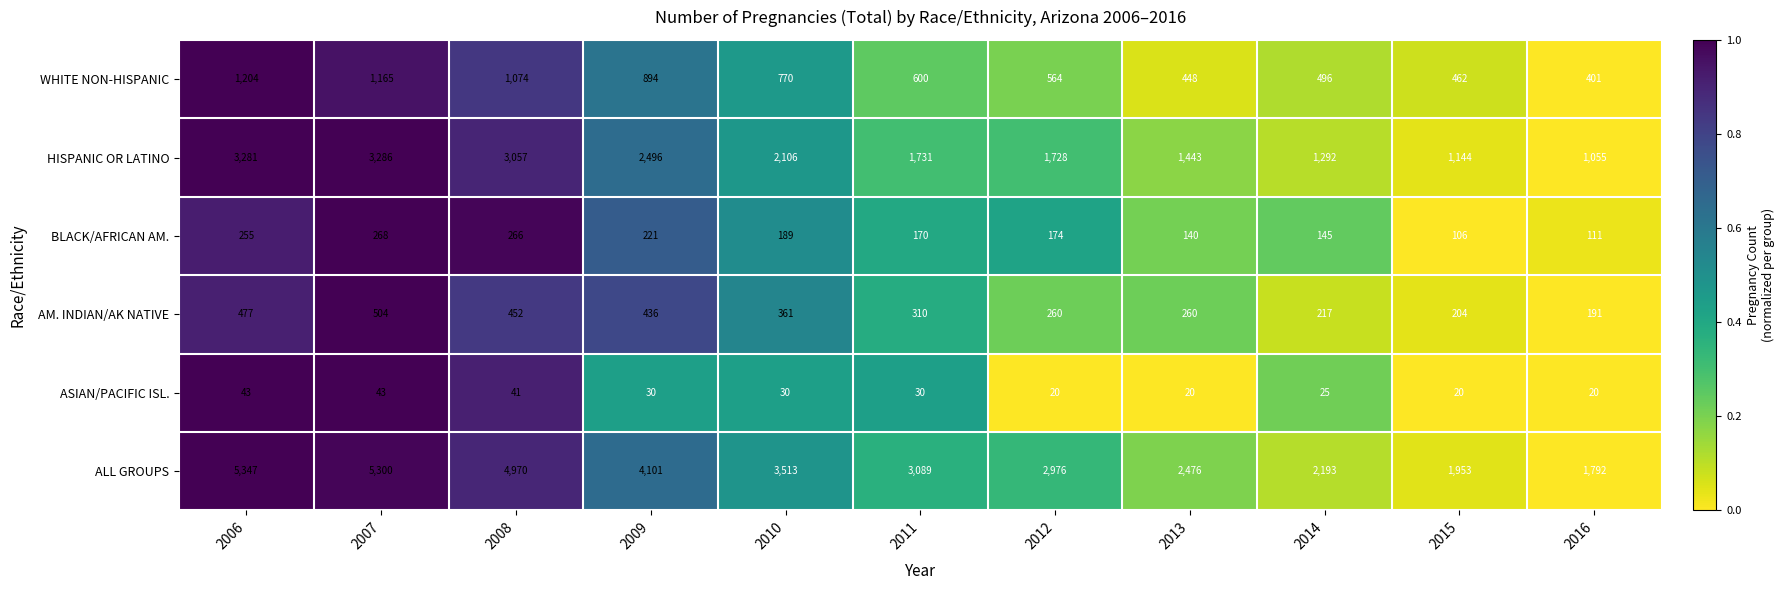

How many data points does each series have?

11